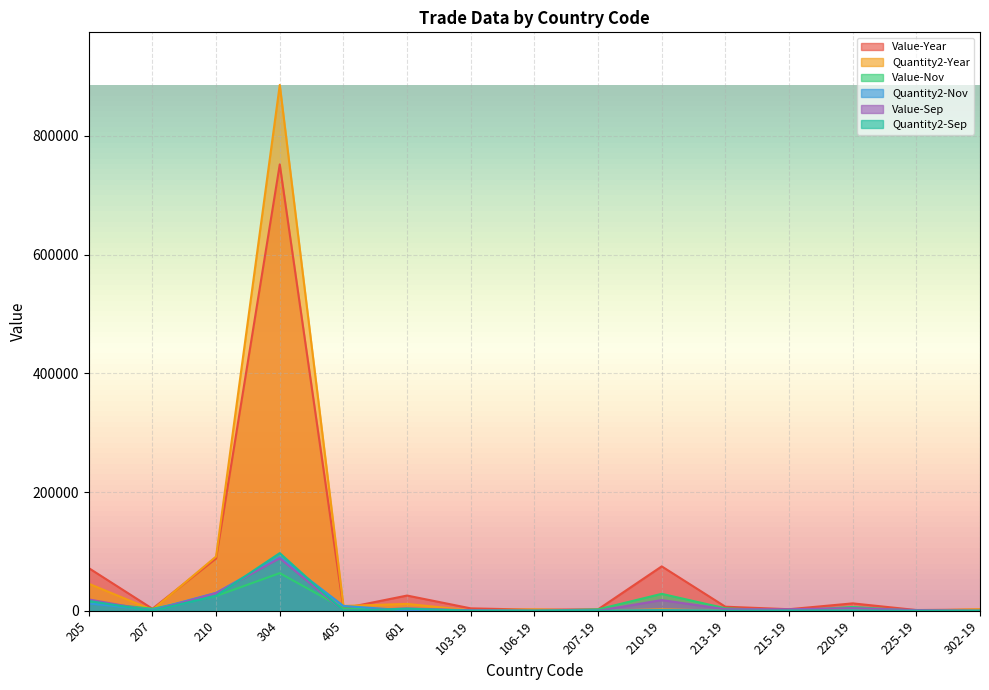

True or false: Value-Year and Value-Sep intersect in this chart.

False